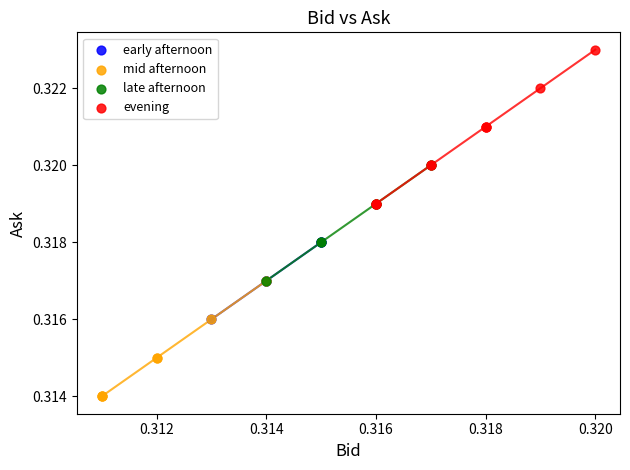

Which series reaches the minimum Y coordinate?

mid afternoon